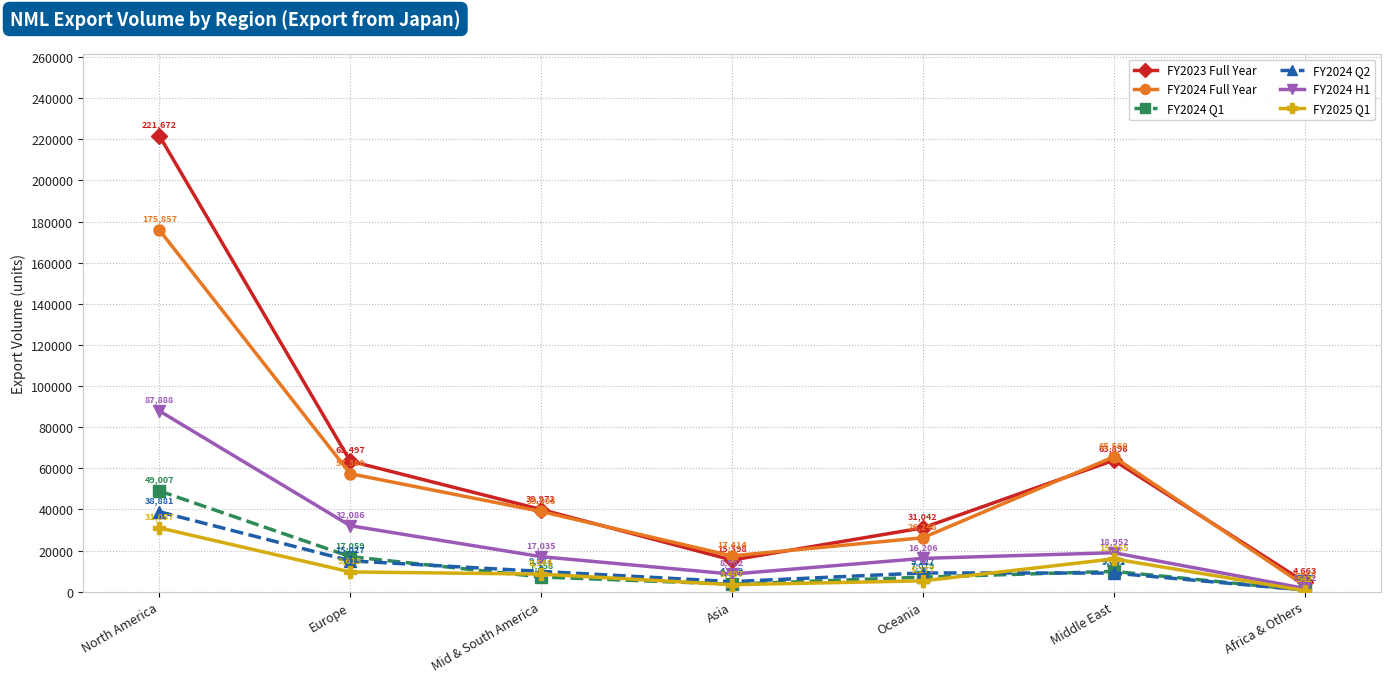

In FY2023 Full Year, how many points are lower than both neighbors (excluding endpoints)?

1